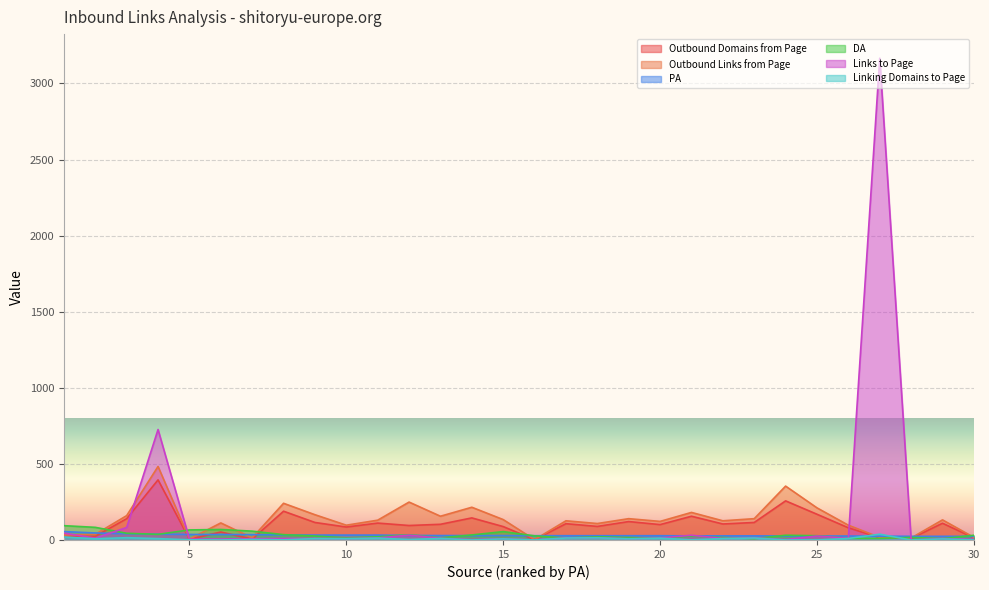

What are all the series names shown in the legend?

Outbound Domains from Page, Outbound Links from Page, PA, DA, Links to Page, Linking Domains to Page